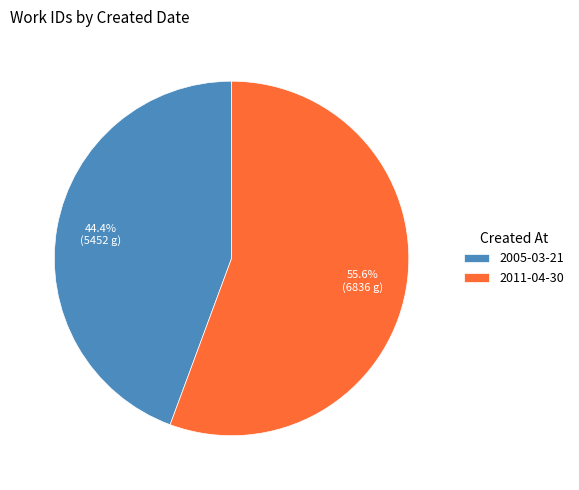

Is it true that 2005-03-21 is 44% of the pie?

True